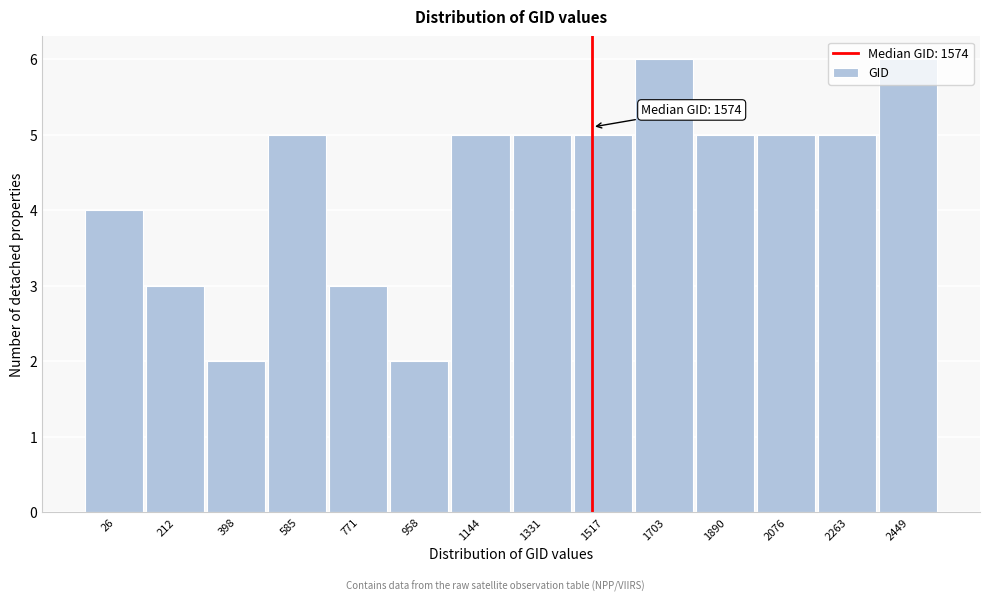

Is it true that the value at 212 is 3?

True